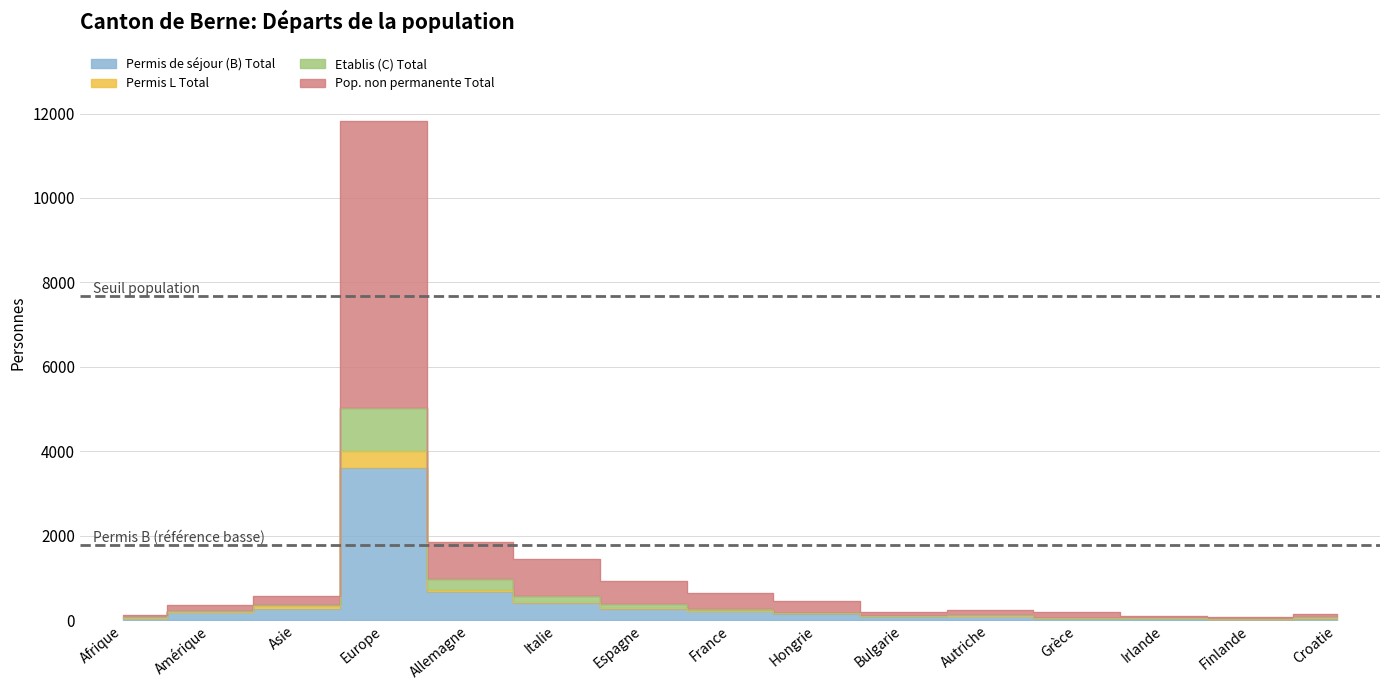

At how many categories does at least one series exceed 6913?

1